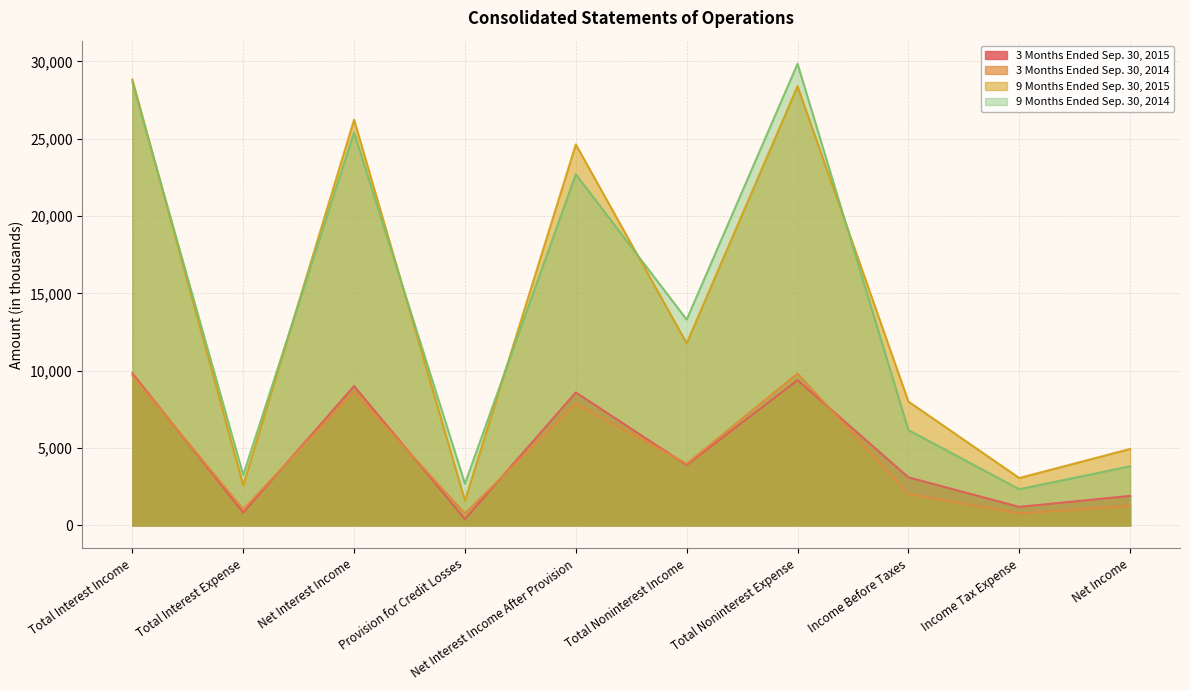

Rank the categories by 9 Months Ended Sep. 30, 2014 value from highest to lowest.

Total Noninterest Expense, Total Interest Income, Net Interest Income, Net Interest Income After Provision, Total Noninterest Income, Income Before Taxes, Net Income, Total Interest Expense, Provision for Credit Losses, Income Tax Expense